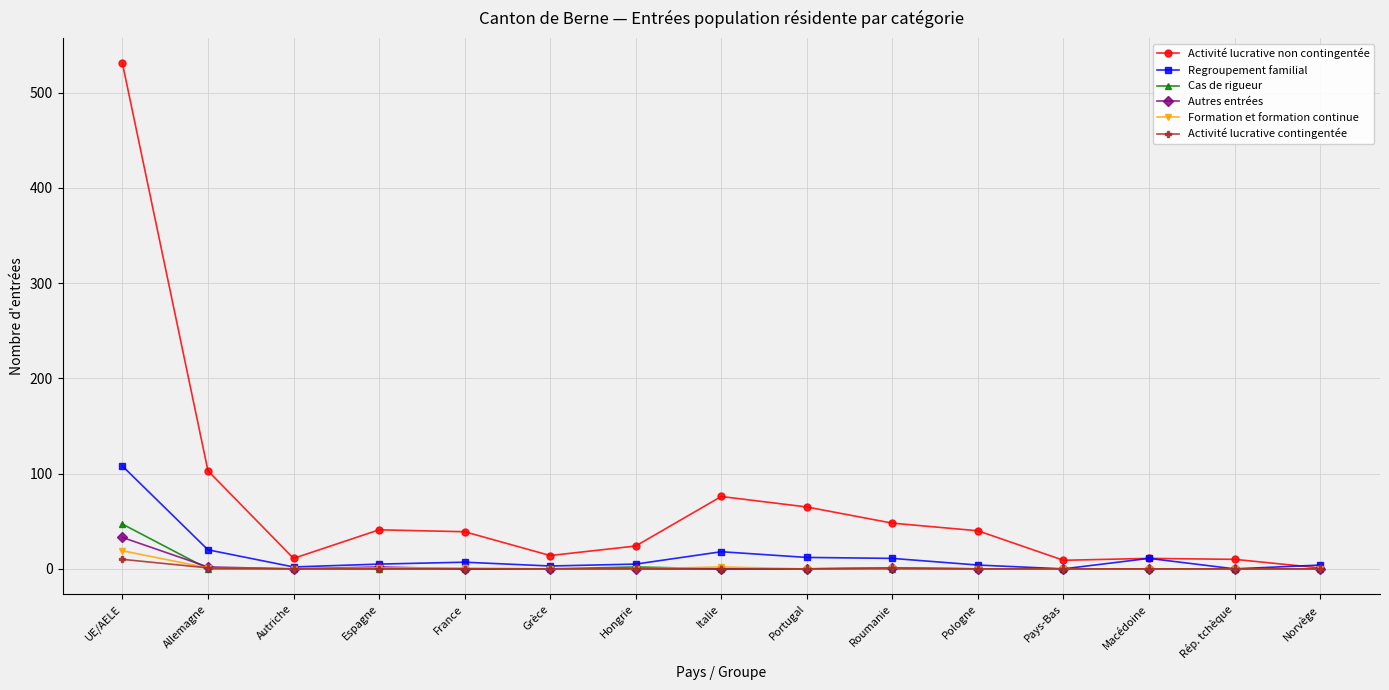

Count the number of categories in the chart.

15